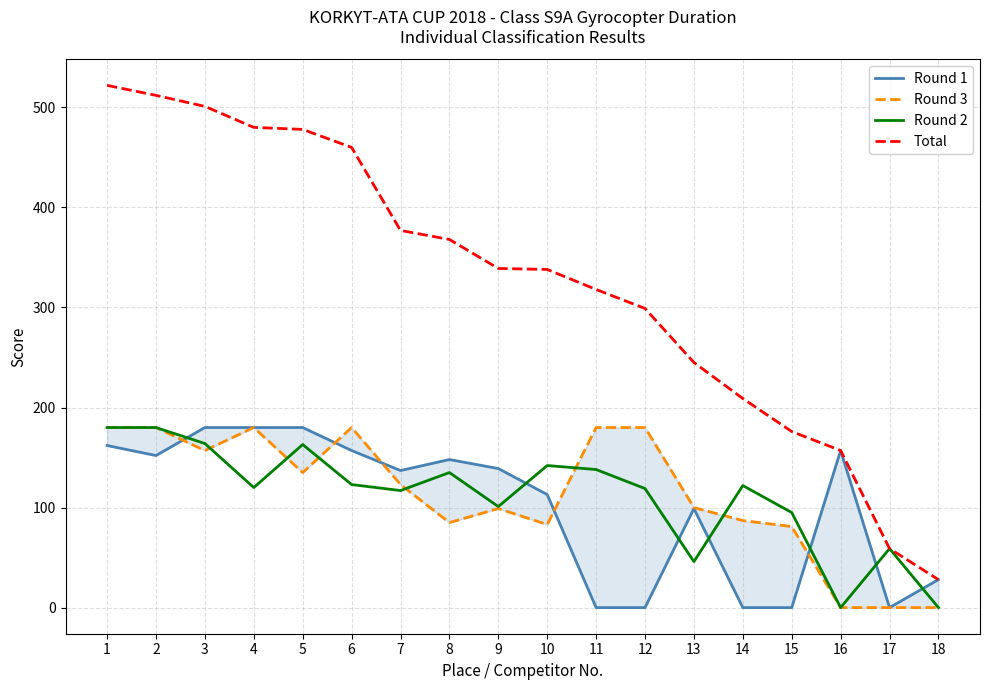

How many series are shown in this chart?

4